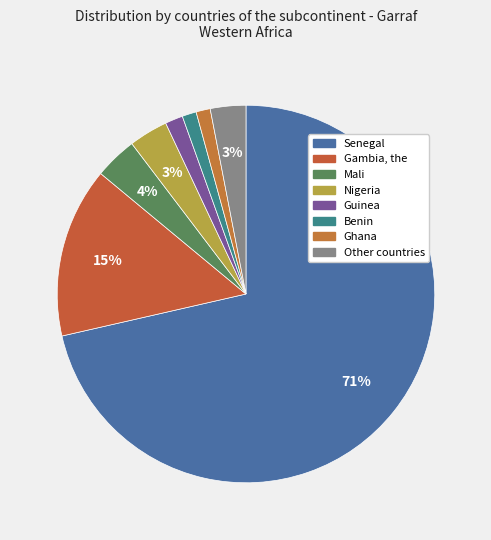

How many slices are in this pie chart?

8